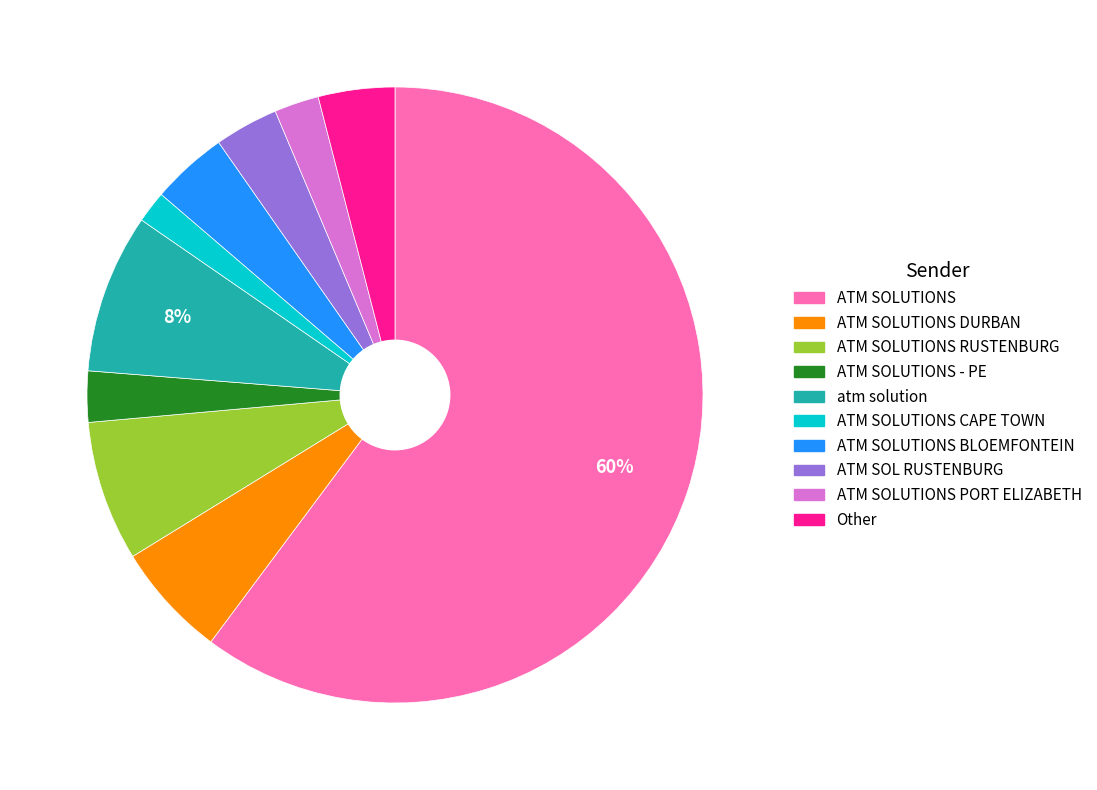

The Other slice represents 4% of the pie. True or false?

True